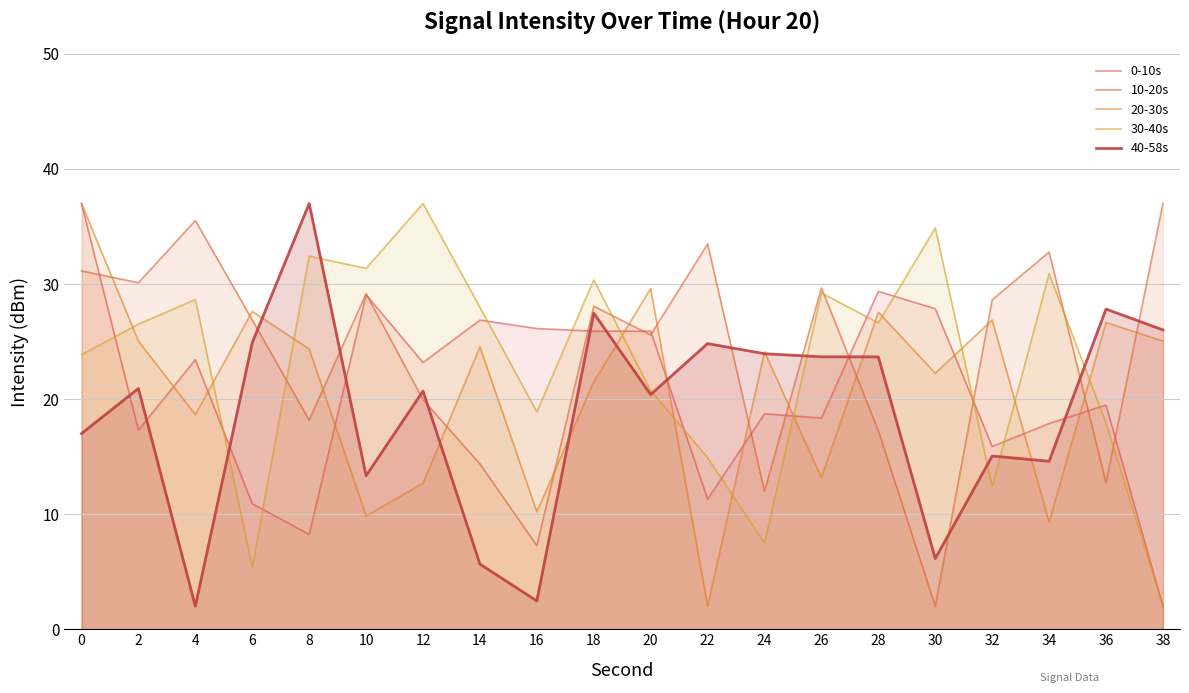

Reading right to left, extract all data points from this chart.

0-10s: 38=2.0	36=19.5	34=17.9	32=15.9	30=27.9	28=29.4	26=18.3	24=18.7	22=11.3	20=25.9	18=25.9	16=26.1	14=26.9	12=23.2	10=29.1	8=8.2	6=10.9	4=23.4	2=17.3	0=37.0
10-20s: 38=37.0	36=12.7	34=32.8	32=28.6	30=2.0	28=17.2	26=29.7	24=12.0	22=33.5	20=25.6	18=28.1	16=7.3	14=14.4	12=19.9	10=29.2	8=18.2	6=26.9	4=35.5	2=30.1	0=31.1
20-30s: 38=25.0	36=26.7	34=9.3	32=26.9	30=22.2	28=27.6	26=13.2	24=24.1	22=2.0	20=29.6	18=21.5	16=10.2	14=24.5	12=12.7	10=9.8	8=24.4	6=27.6	4=18.6	2=25.0	0=37.0
30-40s: 38=2.0	36=17.9	34=30.9	32=12.4	30=34.9	28=26.6	26=29.2	24=7.5	22=14.9	20=20.7	18=30.4	16=18.9	14=28.0	12=37.0	10=31.4	8=32.4	6=5.4	4=28.7	2=26.5	0=23.9
40-58s: 38=26.0	36=27.8	34=14.6	32=15.1	30=6.1	28=23.7	26=23.7	24=23.9	22=24.8	20=20.4	18=27.5	16=2.5	14=5.7	12=20.7	10=13.3	8=37.0	6=24.9	4=2.0	2=20.9	0=17.0